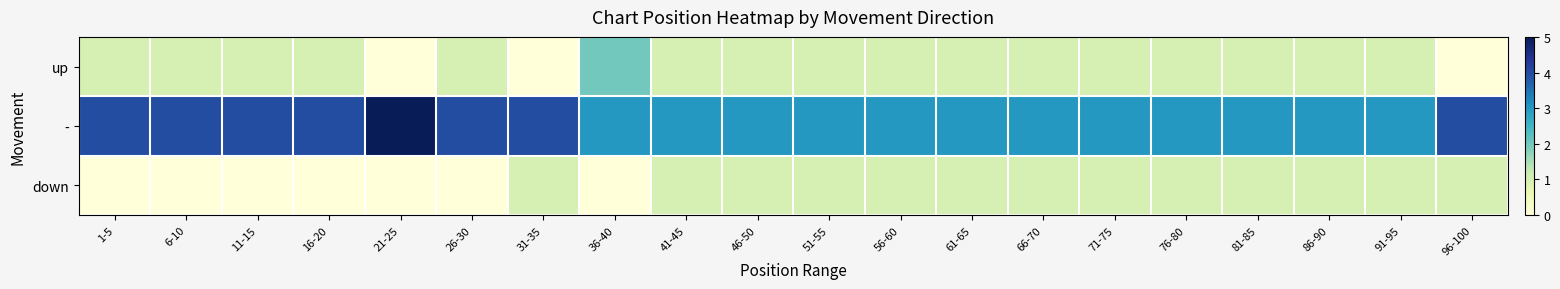

What is the maximum value shown in the chart?

5